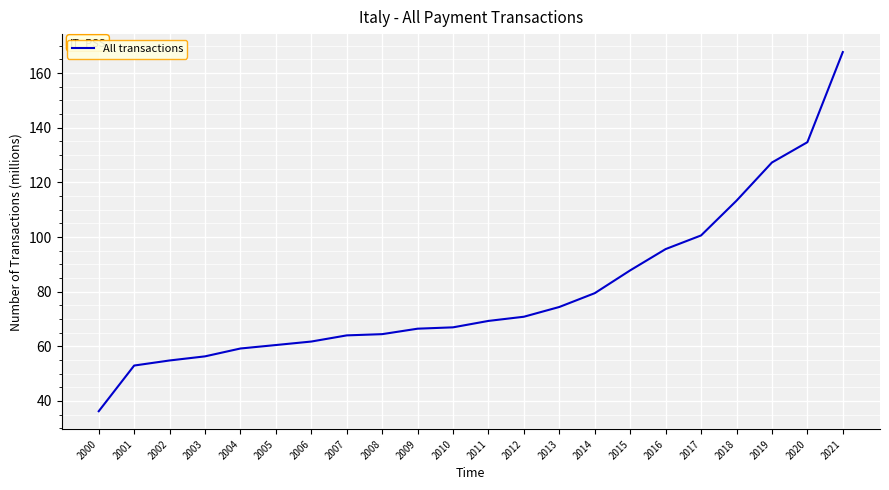

At which label does the data first exceed 69?

2011